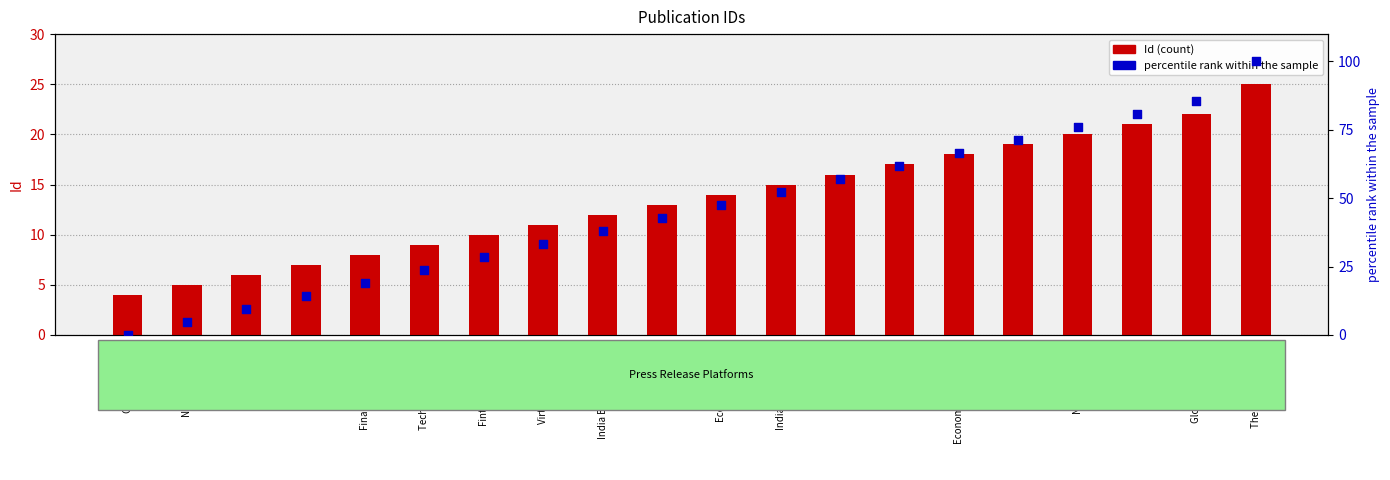

Which series contains the highest Y value?

percentile rank